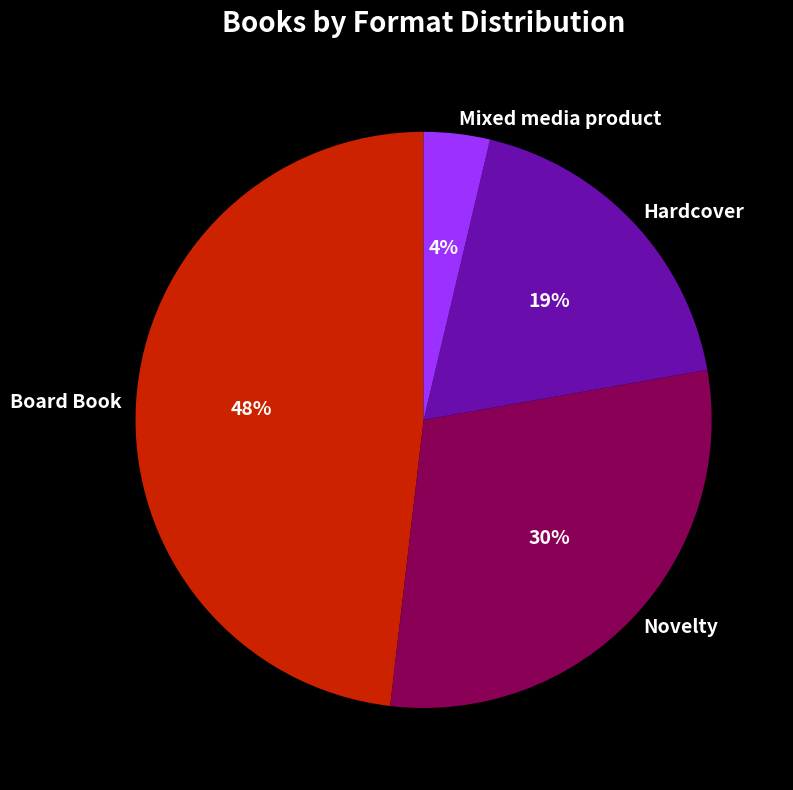

Do Hardcover and Novelty together represent more than half of the pie?

No